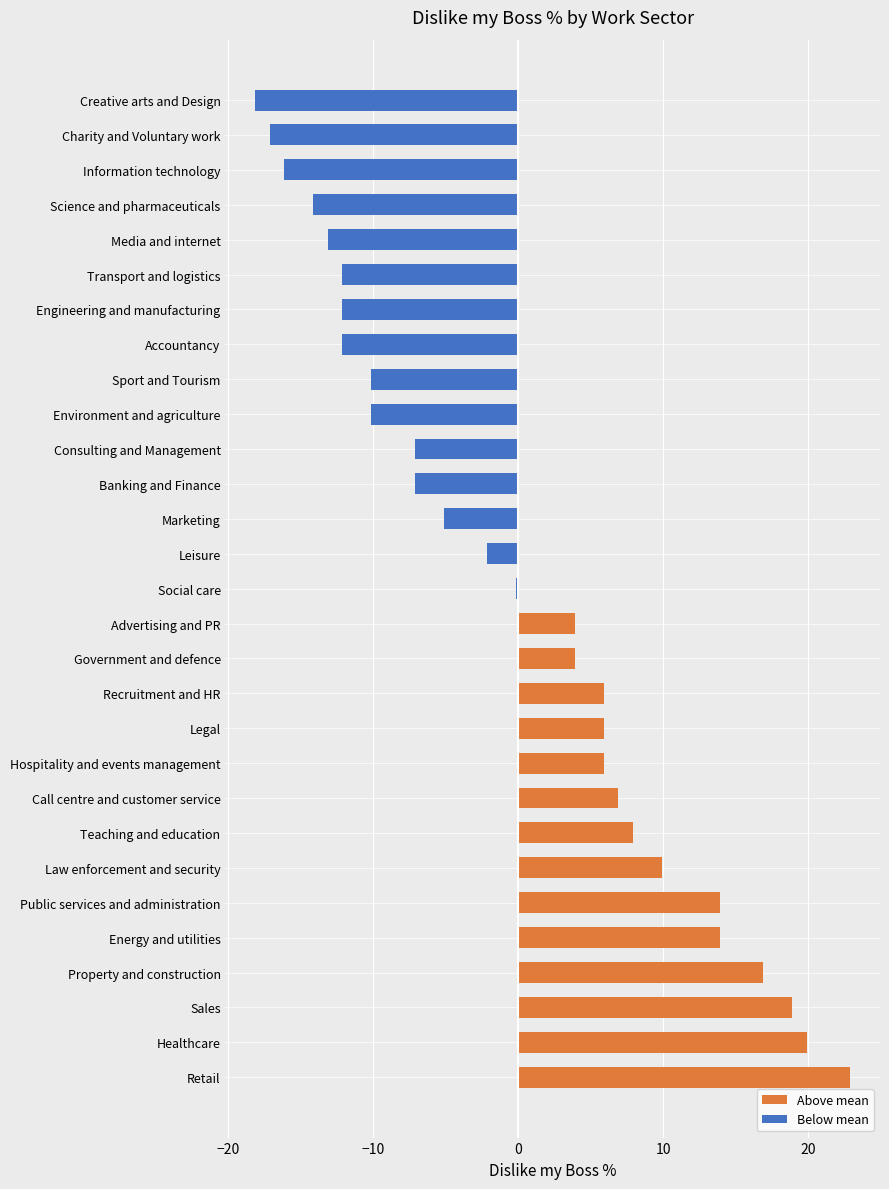

The value of Above mean at Science and pharmaceuticals is 0.0. True or false?

True